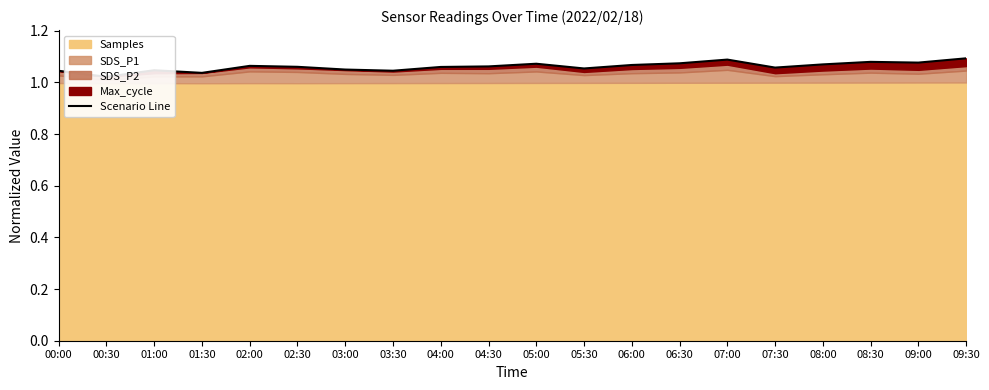

Where is the data nearest to the value 1?

00:30